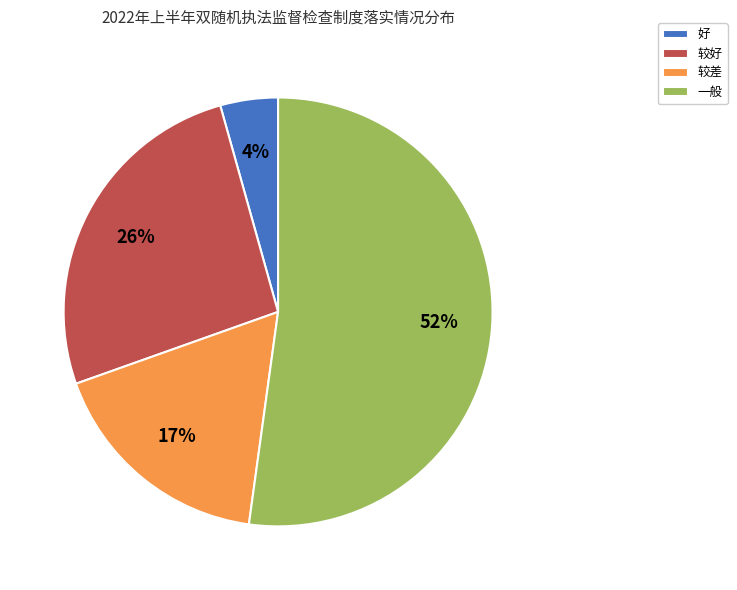

Combined, do 较差 and 较好 account for over 50%?

No